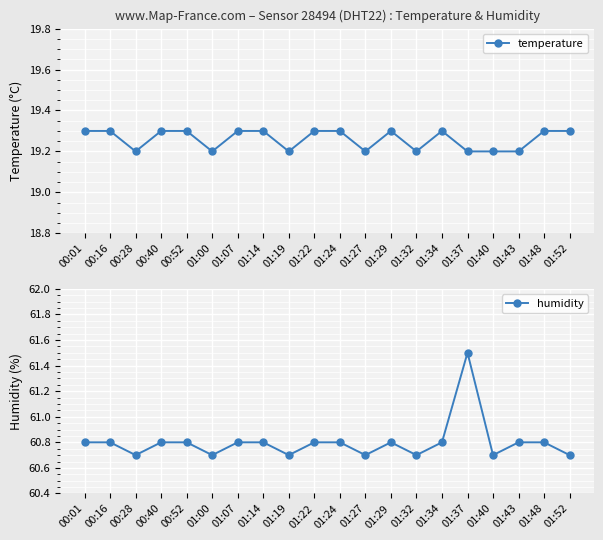

Count the temperature values in the range 19 to 20.

20